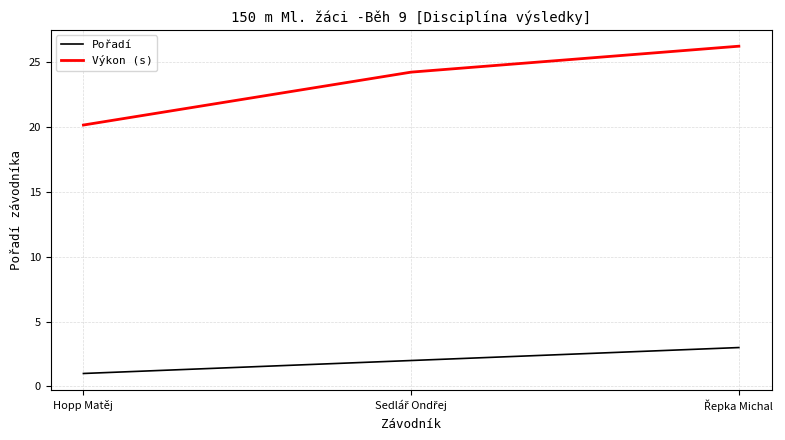

What position from the right is Hopp Matěj?

3